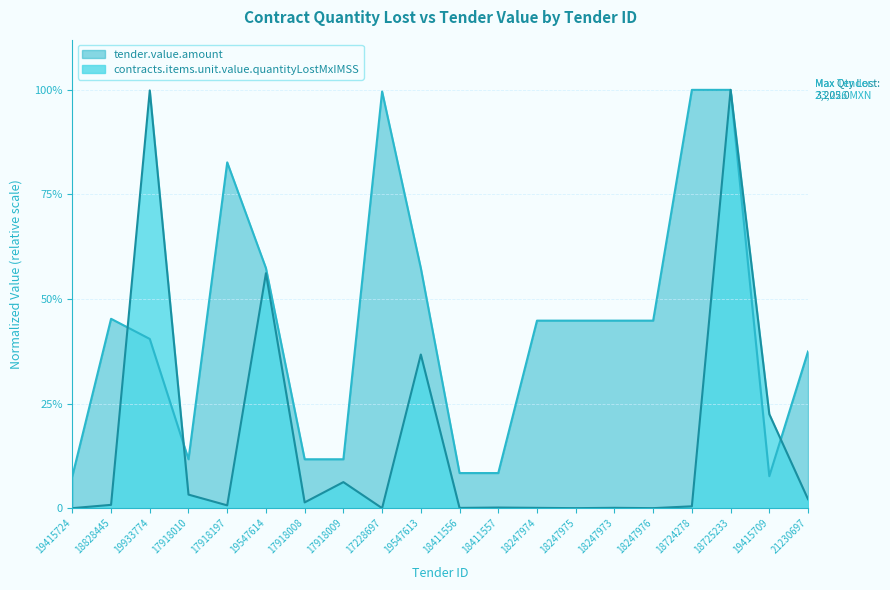

What is the label of the 12th point from the left?

18411557